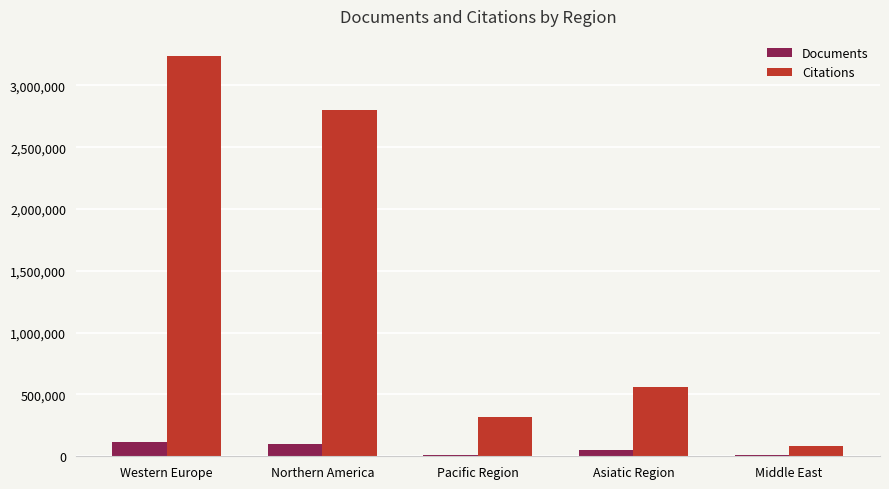

Between Northern America and Asiatic Region, which series saw the biggest shift?

Citations